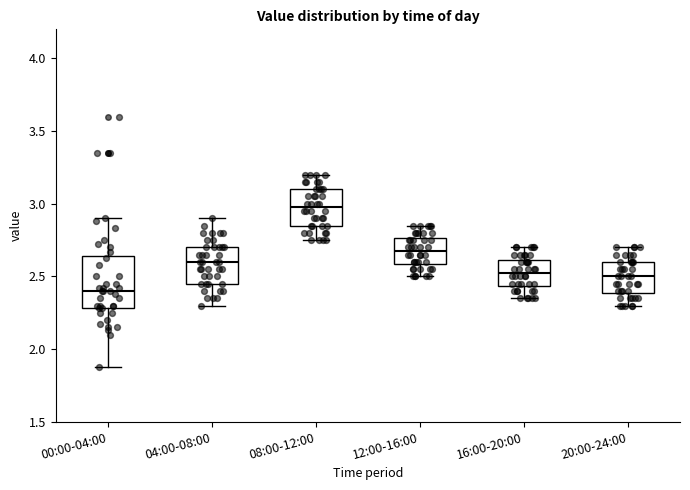

Reading left to right, read every box against the y-axis: the position of its median line, the range the box covers, and the ends of its whiskers. The values are not printed on the chart, so give them approximately, as read against the axis.

00:00-04:00: median 2.40, box 2.30 to 2.65, whiskers 1.90 to 2.90
04:00-08:00: median 2.60, box 2.45 to 2.70, whiskers 2.30 to 2.90
08:00-12:00: median 3.00, box 2.85 to 3.10, whiskers 2.75 to 3.20
12:00-16:00: median 2.70, box 2.60 to 2.75, whiskers 2.50 to 2.85
16:00-20:00: median 2.55, box 2.45 to 2.60, whiskers 2.35 to 2.70
20:00-24:00: median 2.50, box 2.40 to 2.60, whiskers 2.30 to 2.70